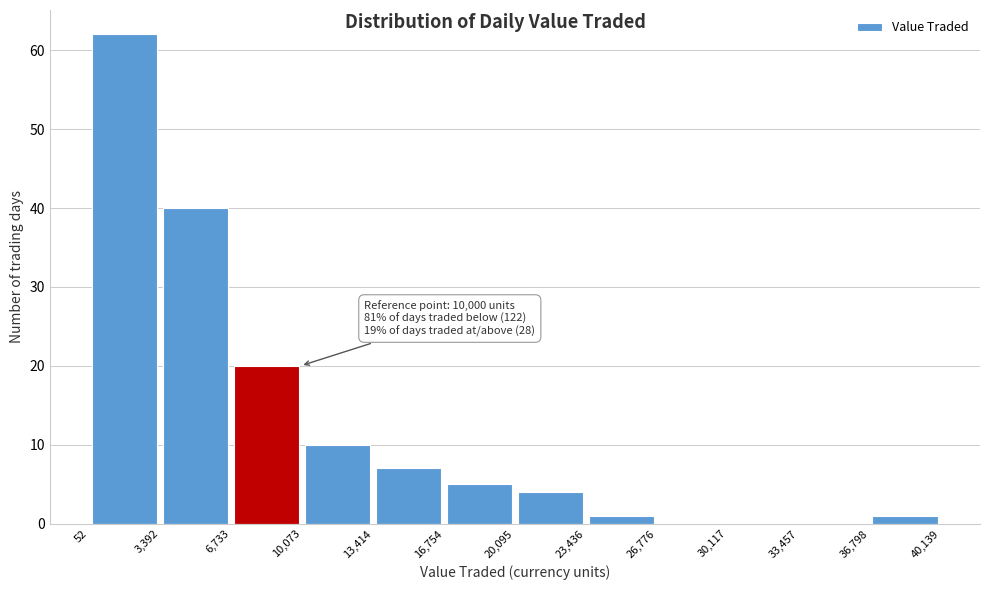

Which range on the x-axis has the tallest bar?

52 to 3,392